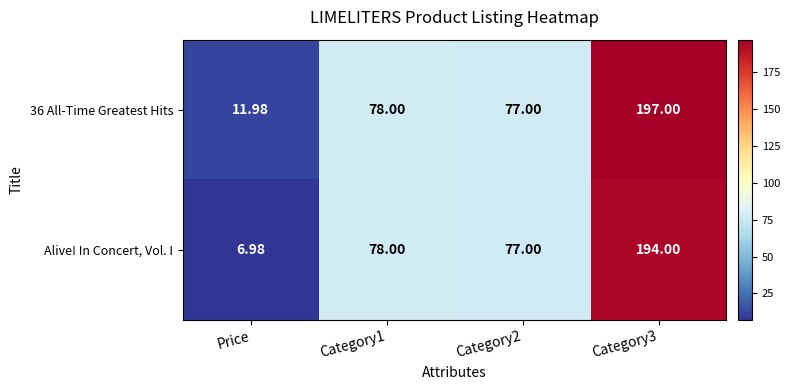

Rank the series by their average value, from highest to lowest.

36 All-Time Greatest Hits, Alive! In Concert, Vol. I